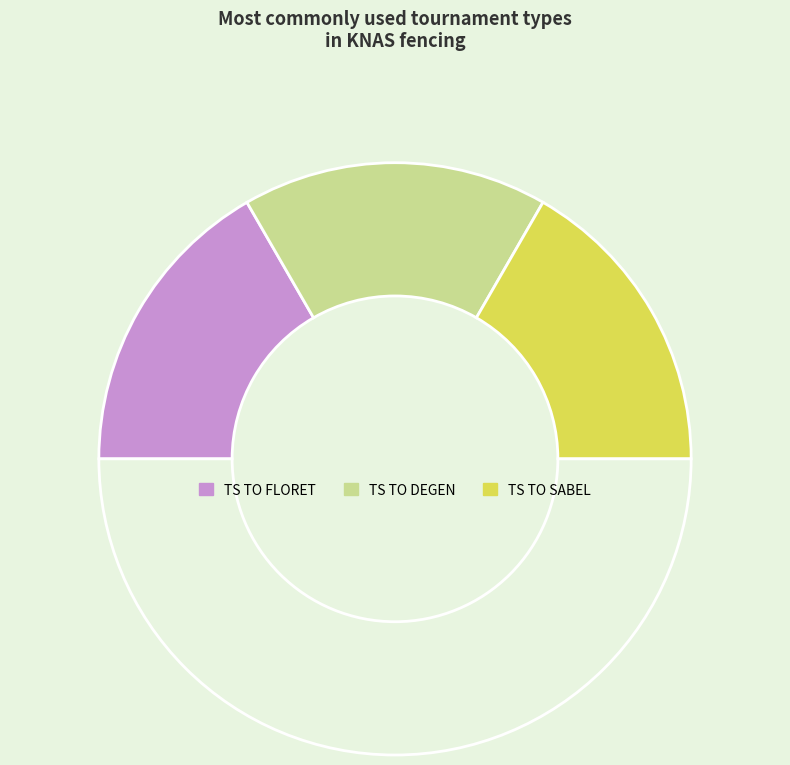

How many segments does this pie chart have?

4